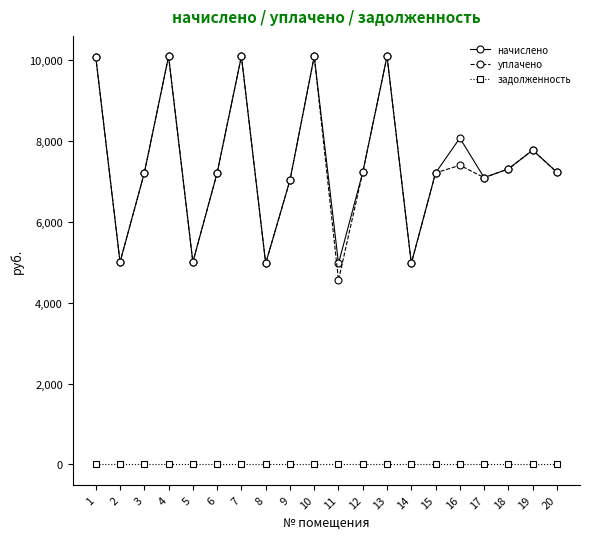

Between 10 and 16, which series saw the biggest shift?

уплачено